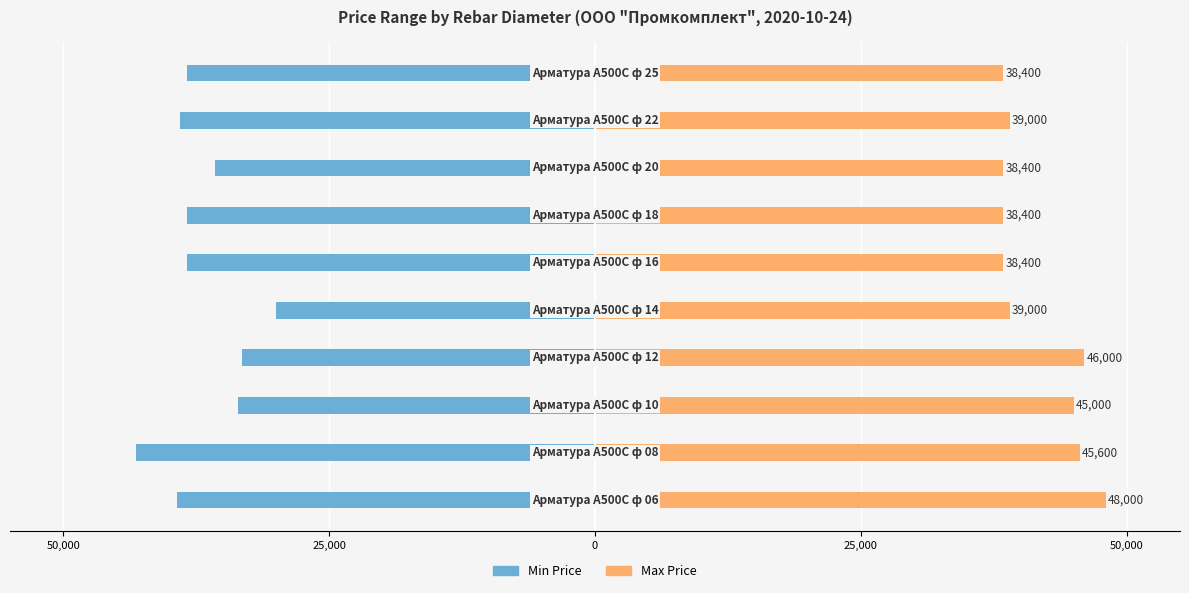

At how many categories does at least one series exceed -723?

10